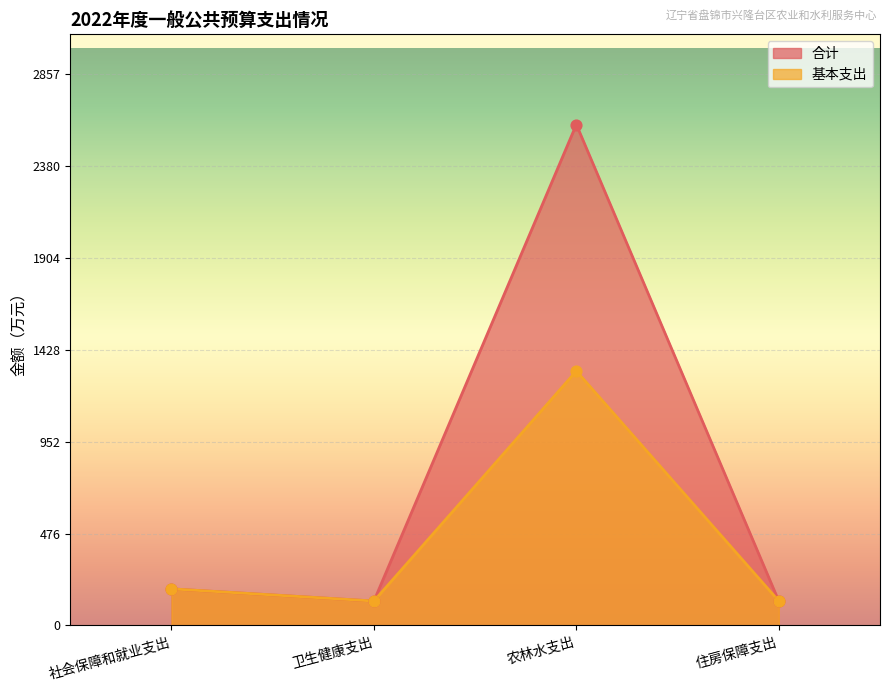

Which series contains the lowest Y value?

合计